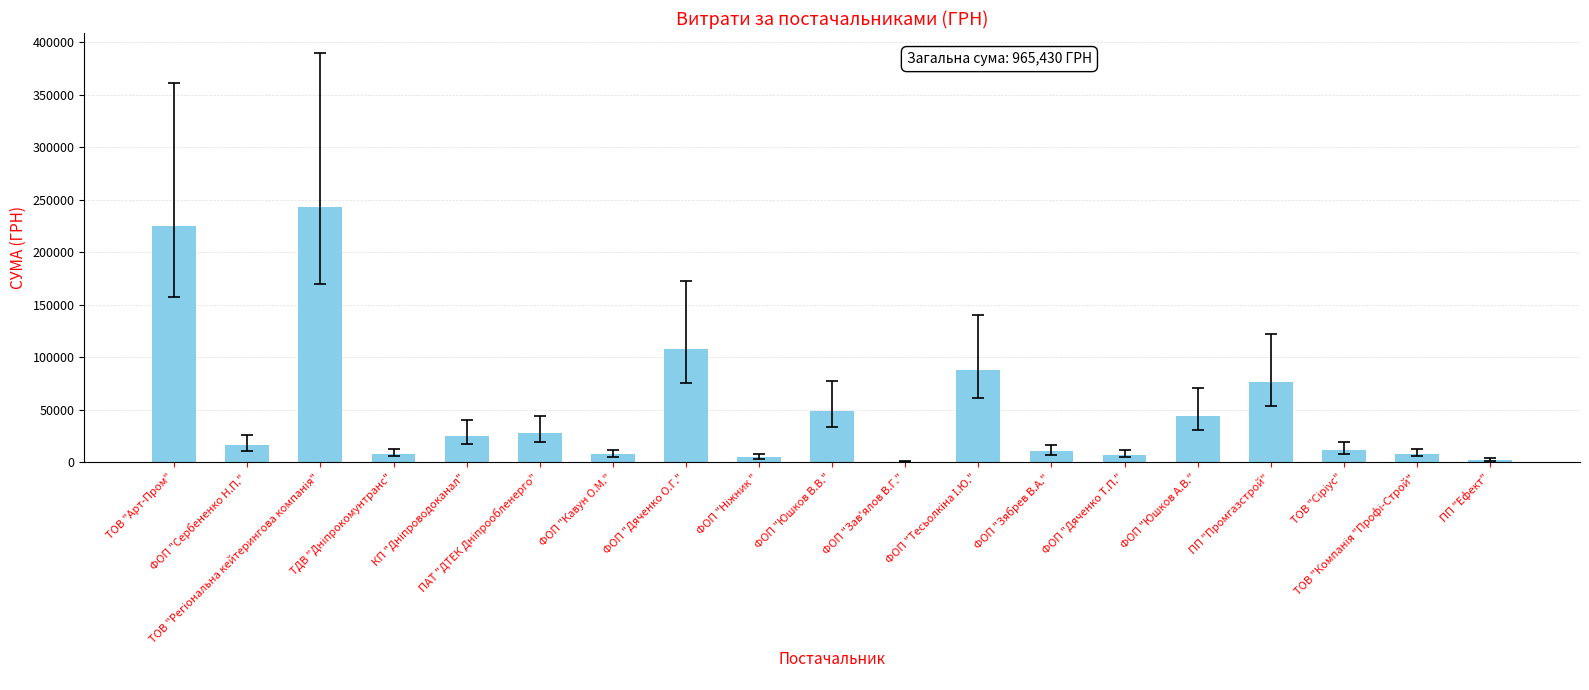

What is the maximum value shown in the chart?

243389.2